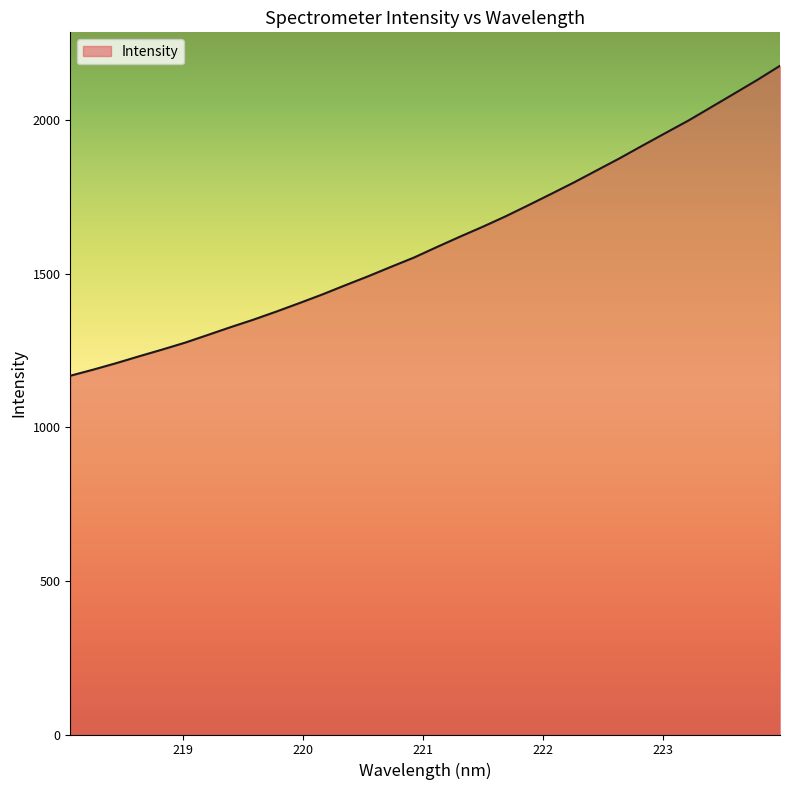

What is the minimum value shown in the chart?

1167.7